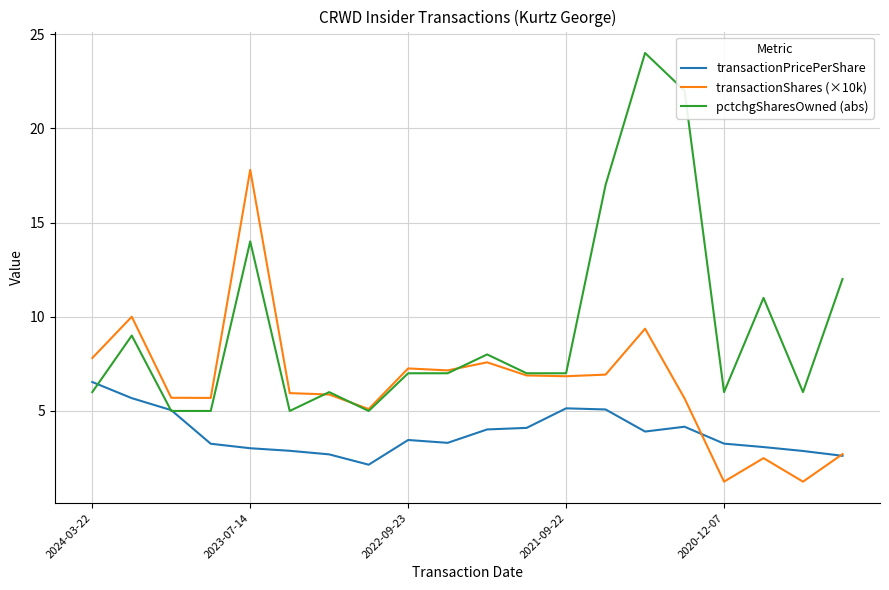

Which series has the widest spread of values?

pctchgSharesOwned (abs)